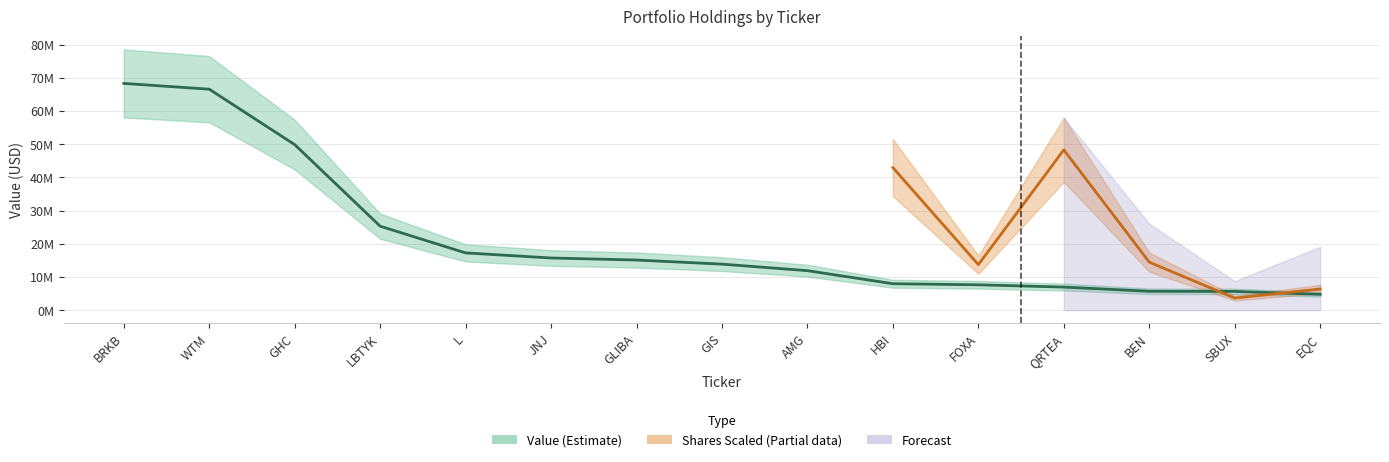

What is the sum of the values at BEN and GIS?

19552000